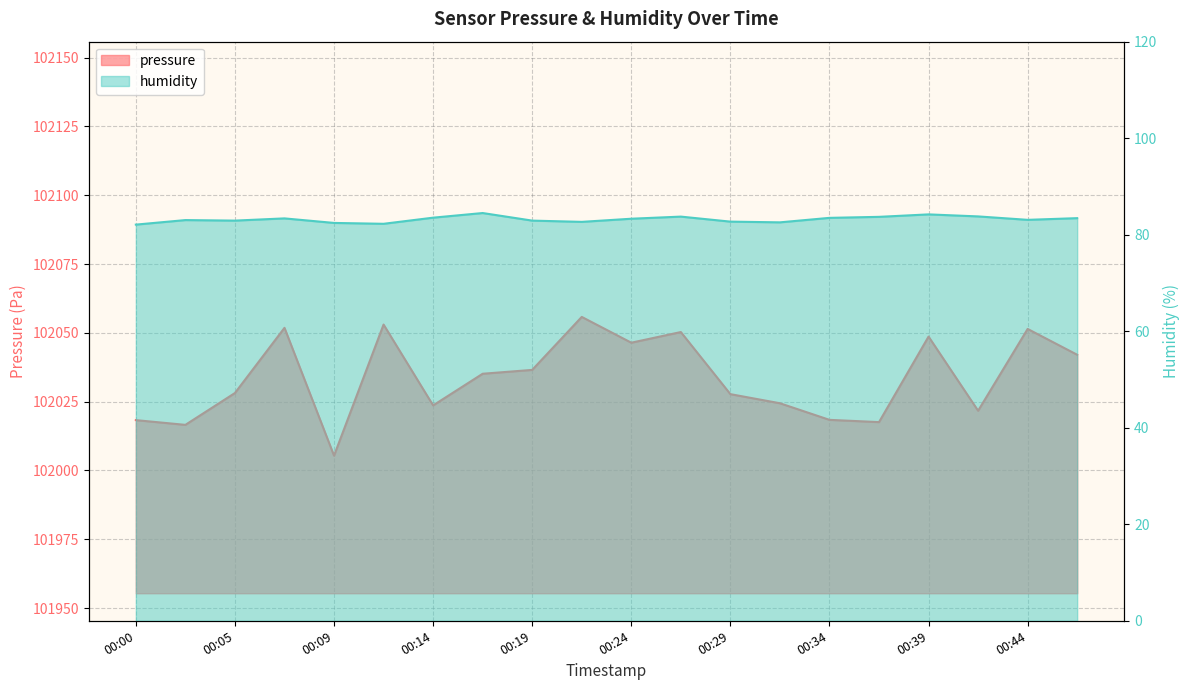

At which label does humidity reach its peak?

00:17